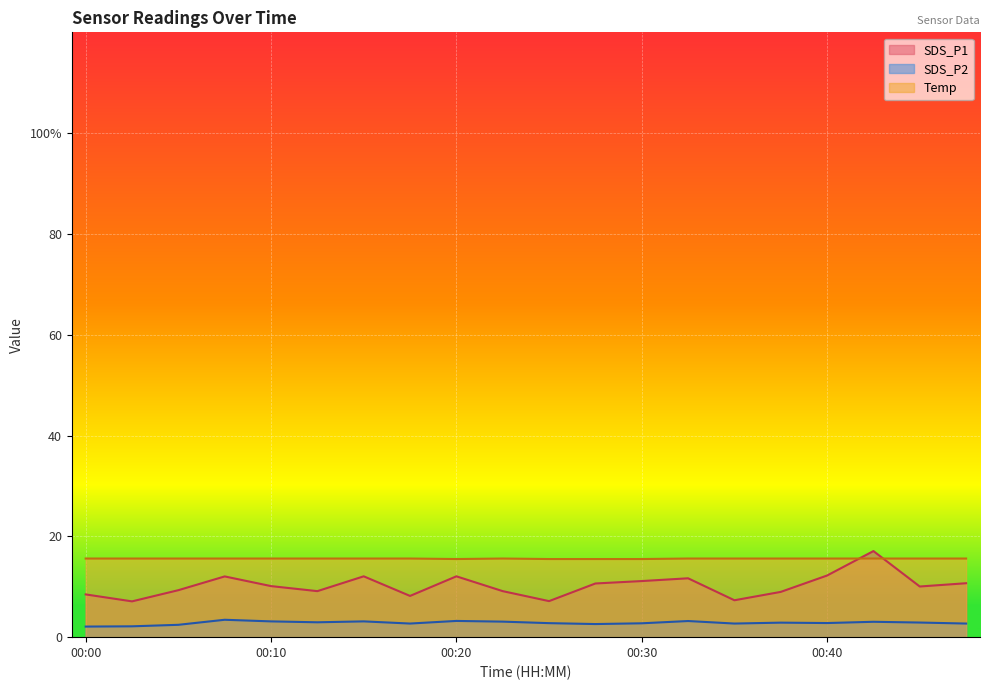

Which series has the largest total across all categories?

Temp